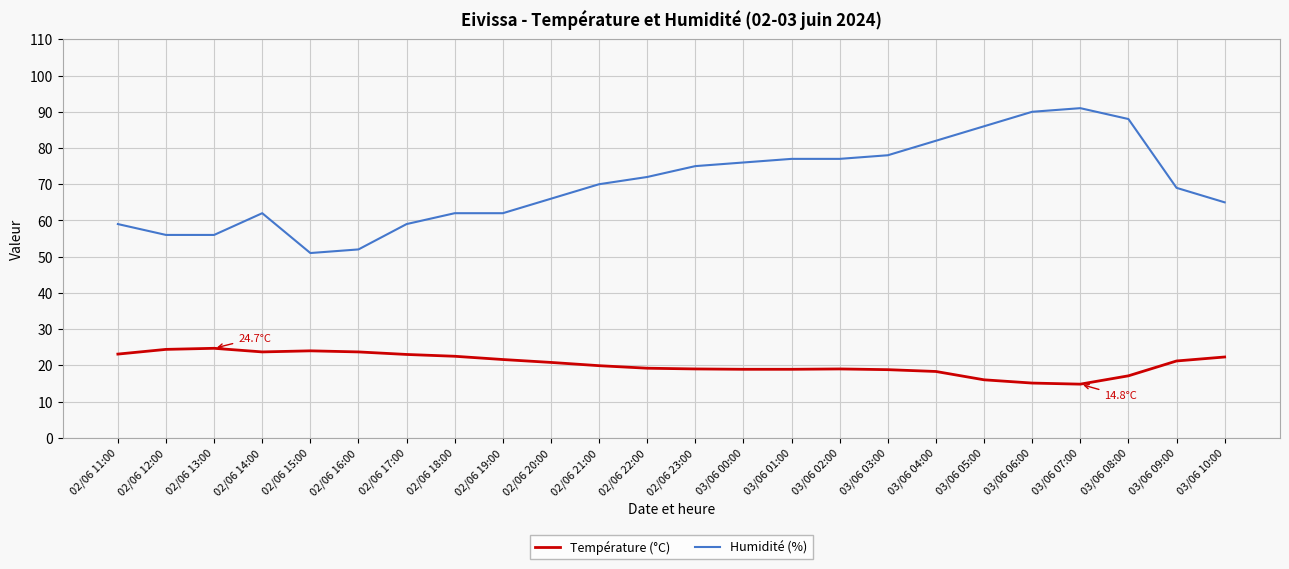

What is the sum of all Température (°C) values?

490.0